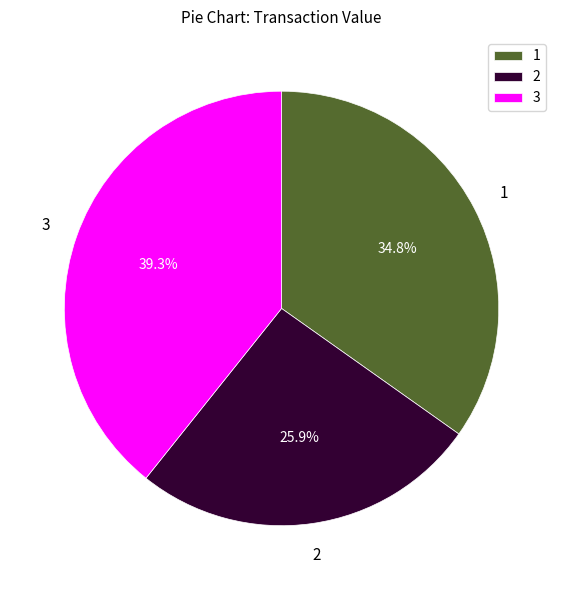

Which slice is the smallest?

2